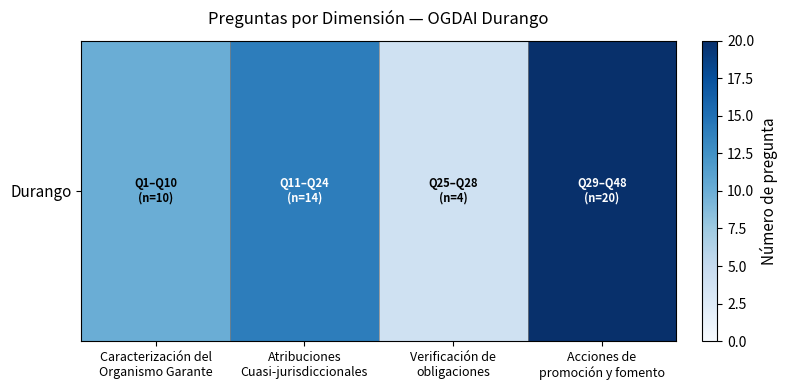

What is the approximate value at Caracterización del
Organismo Garante, to the nearest 10?

10